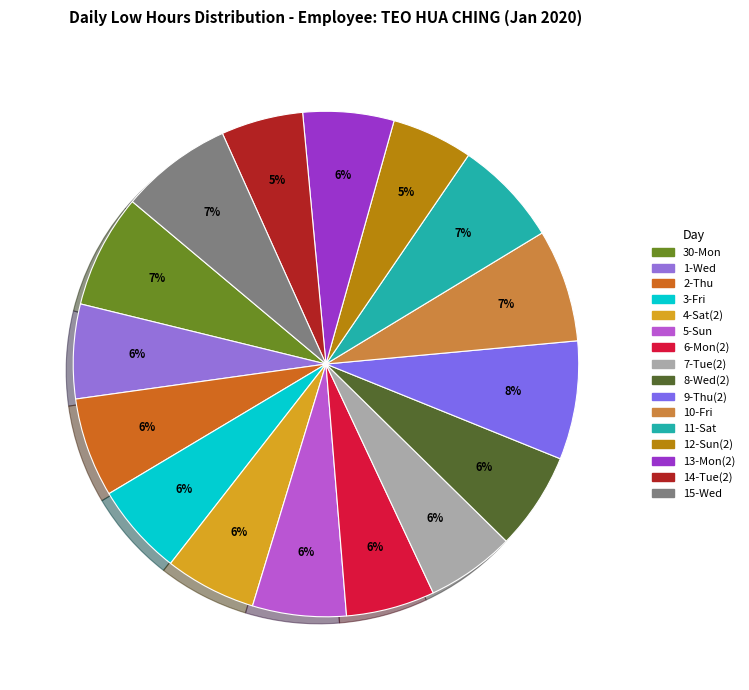

What is the smallest slice in the pie chart?

12-Sun(2)